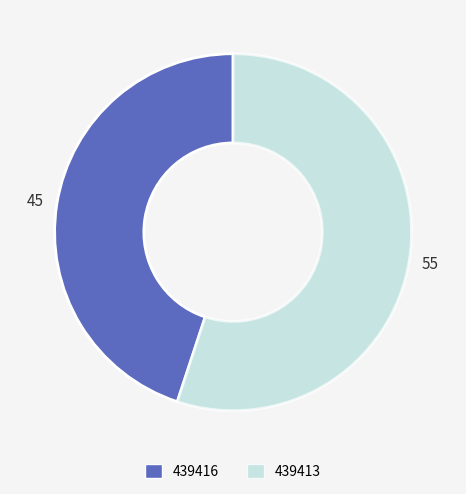

What is the largest slice in the pie chart?

439413